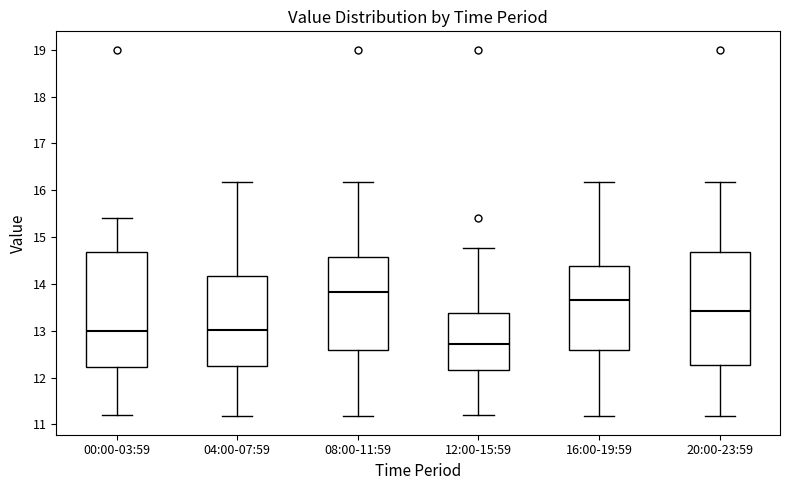

Where does the lower whisker of the box for 00:00-03:59 end on the y-axis? The values are not printed on the chart, so give them approximately, as read against the axis.

11.2